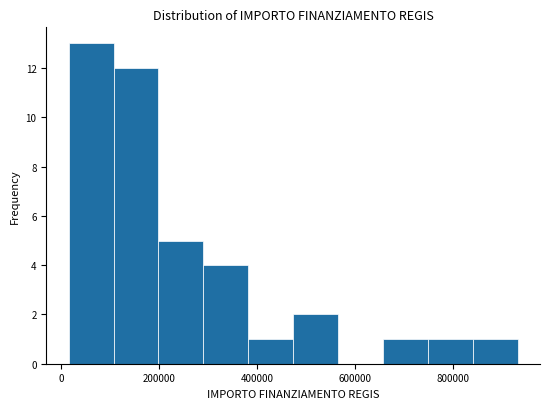

What is the height of the bar covering 300000 to 380000 on the x-axis? Neither the bar edges nor the heights are printed on the chart, so give them approximately, as read against the axes.

4